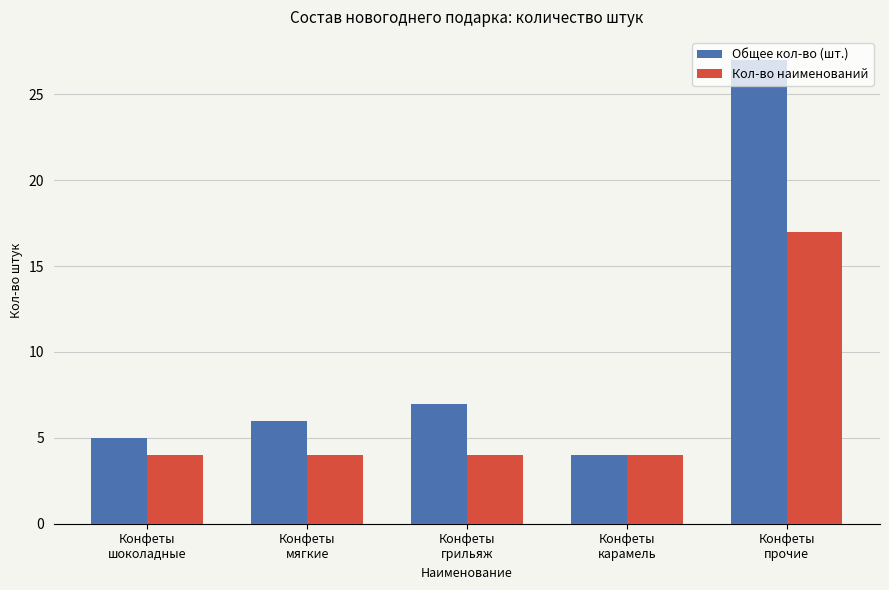

Rank the series by their maximum value, from lowest to highest.

Кол-во наименований, Общее кол-во (шт.)